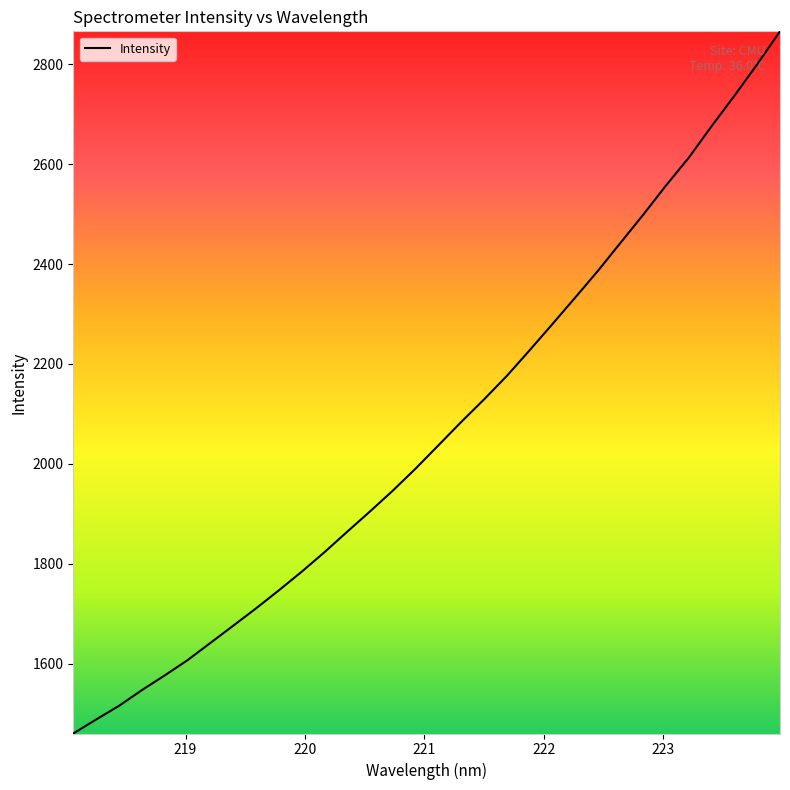

What is the minimum value shown in the chart?

1460.2